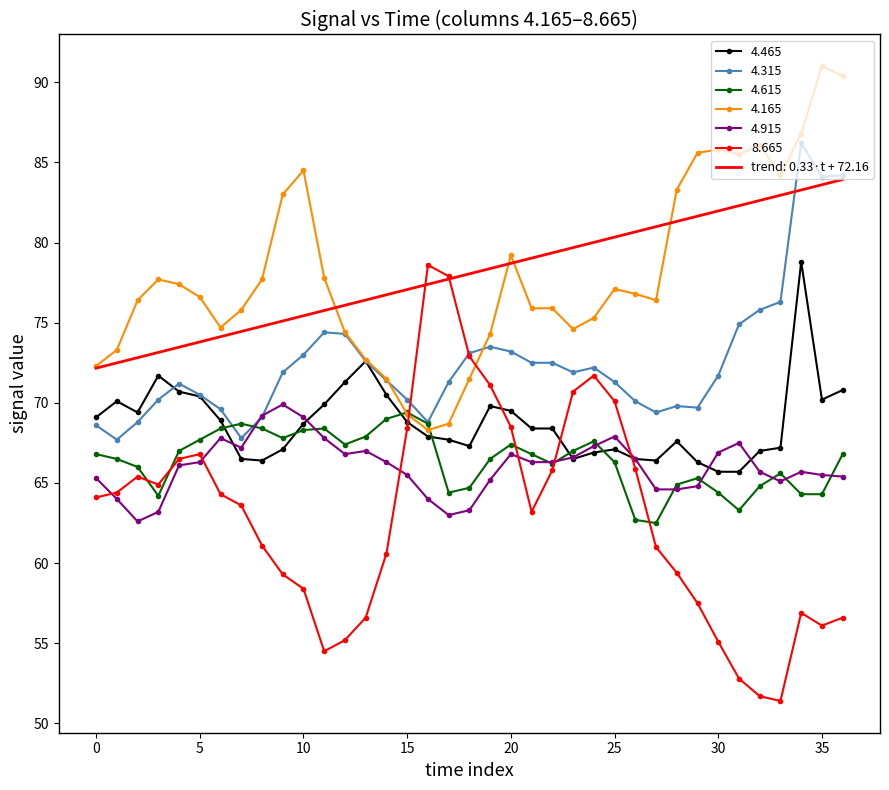

Count the number of data series in this chart.

6